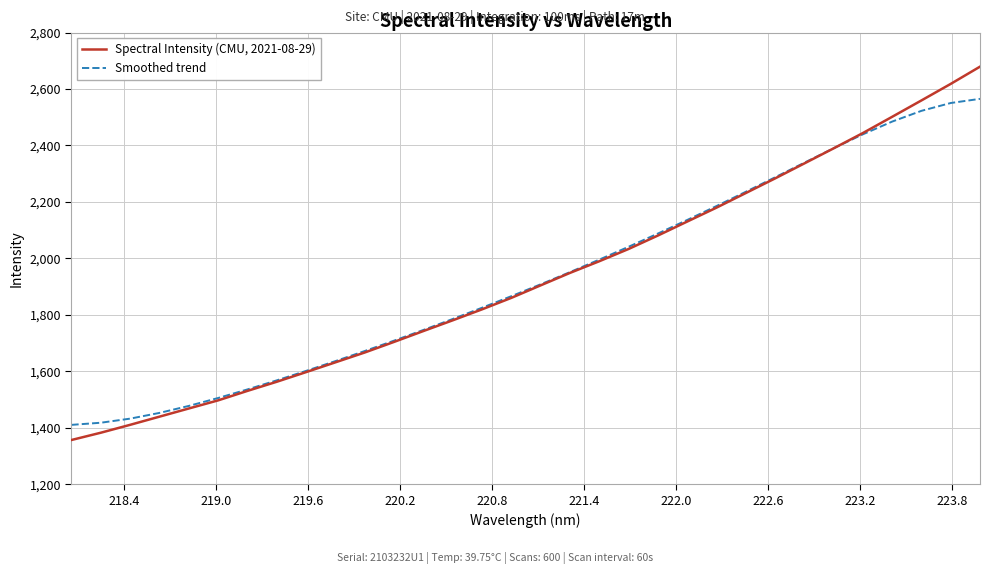

How many distinct data groups are displayed?

2